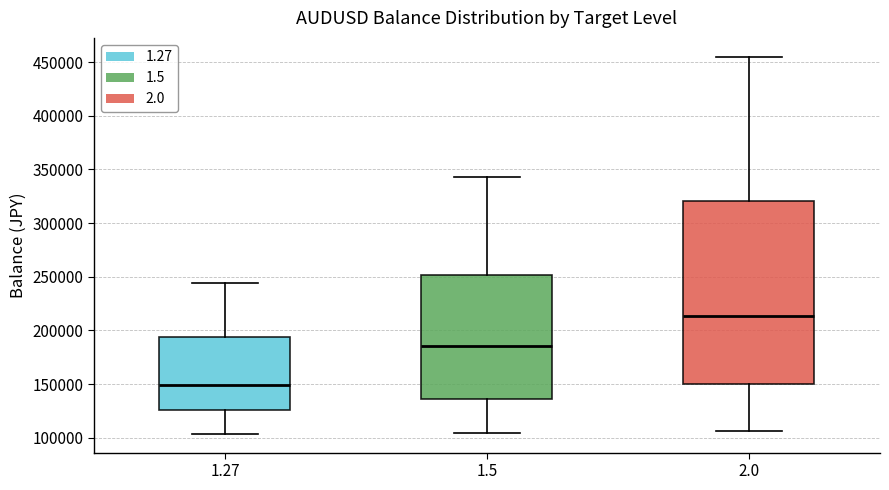

Where is the upper edge of the box at x = 1.27 on the y-axis? The values are not printed on the chart, so give them approximately, as read against the axis.

195000